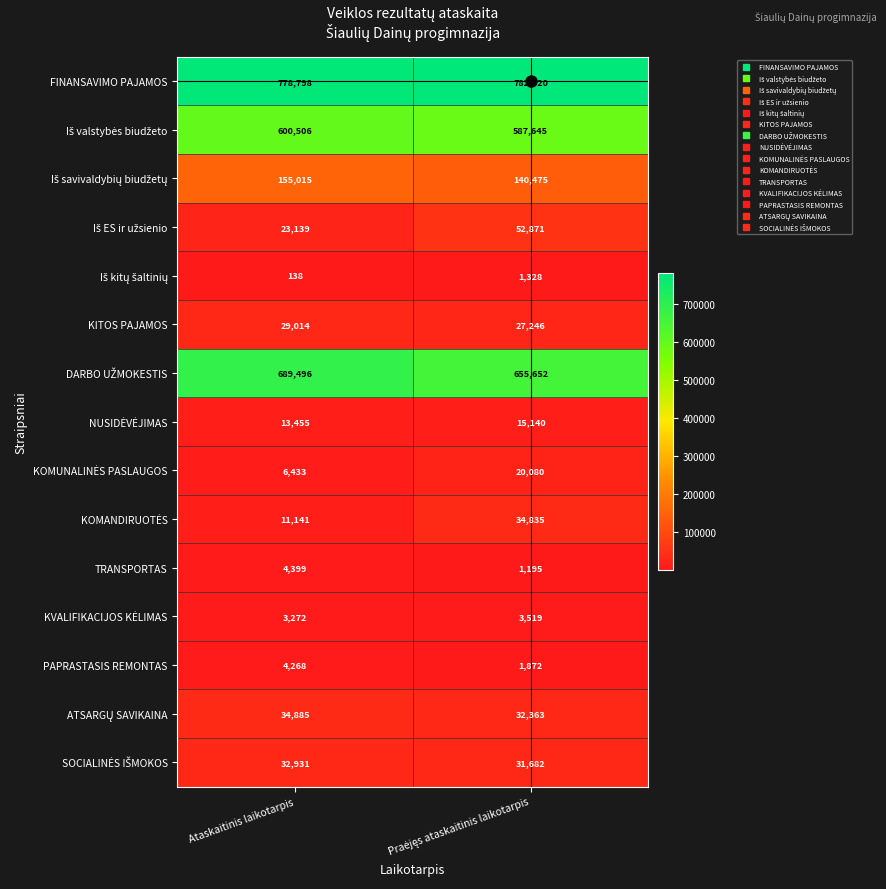

What is the difference between the highest and lowest values at Ataskaitinis laikotarpis?

778660